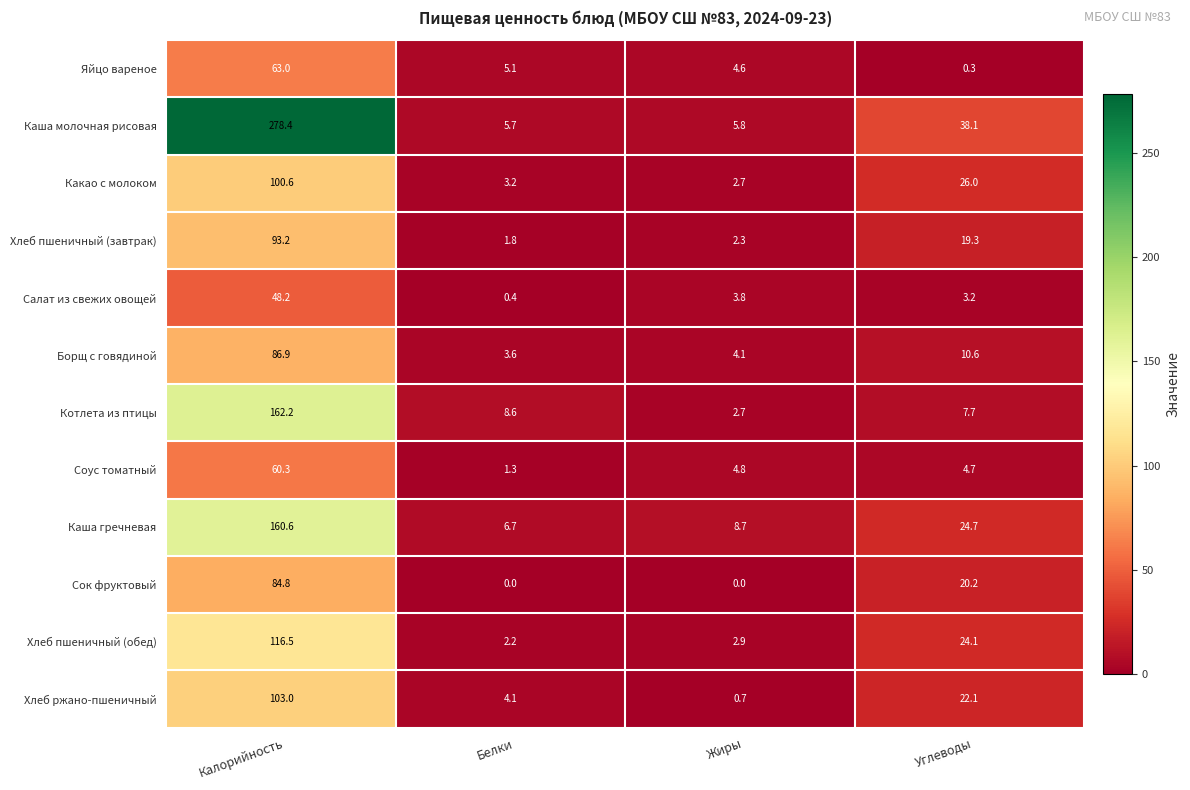

Between Жиры and Углеводы, which series saw the biggest shift?

Каша молочная рисовая